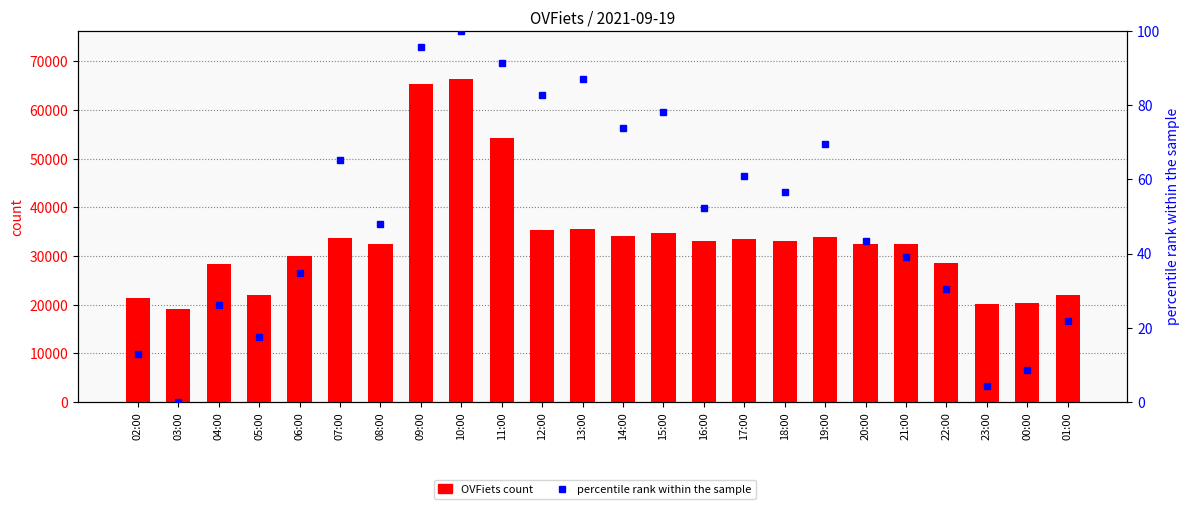

Which series changed the most between 15:00 and 23:00?

OVFiets count